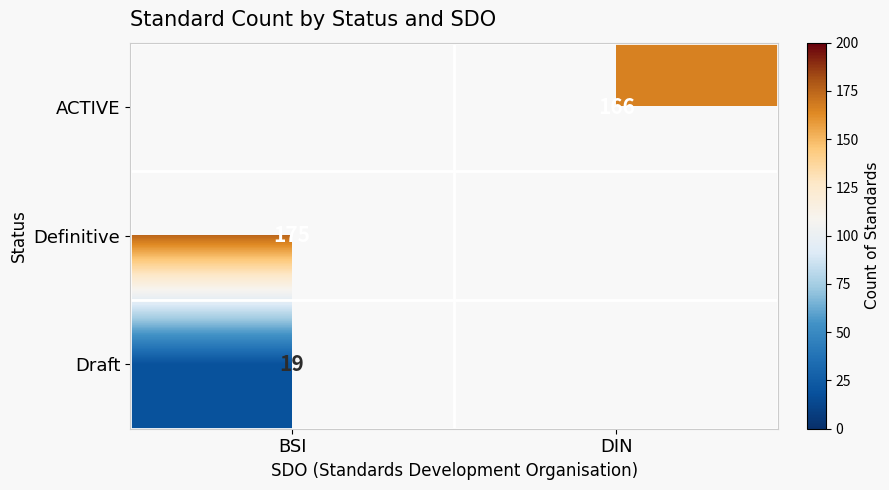

How many distinct data groups are displayed?

3